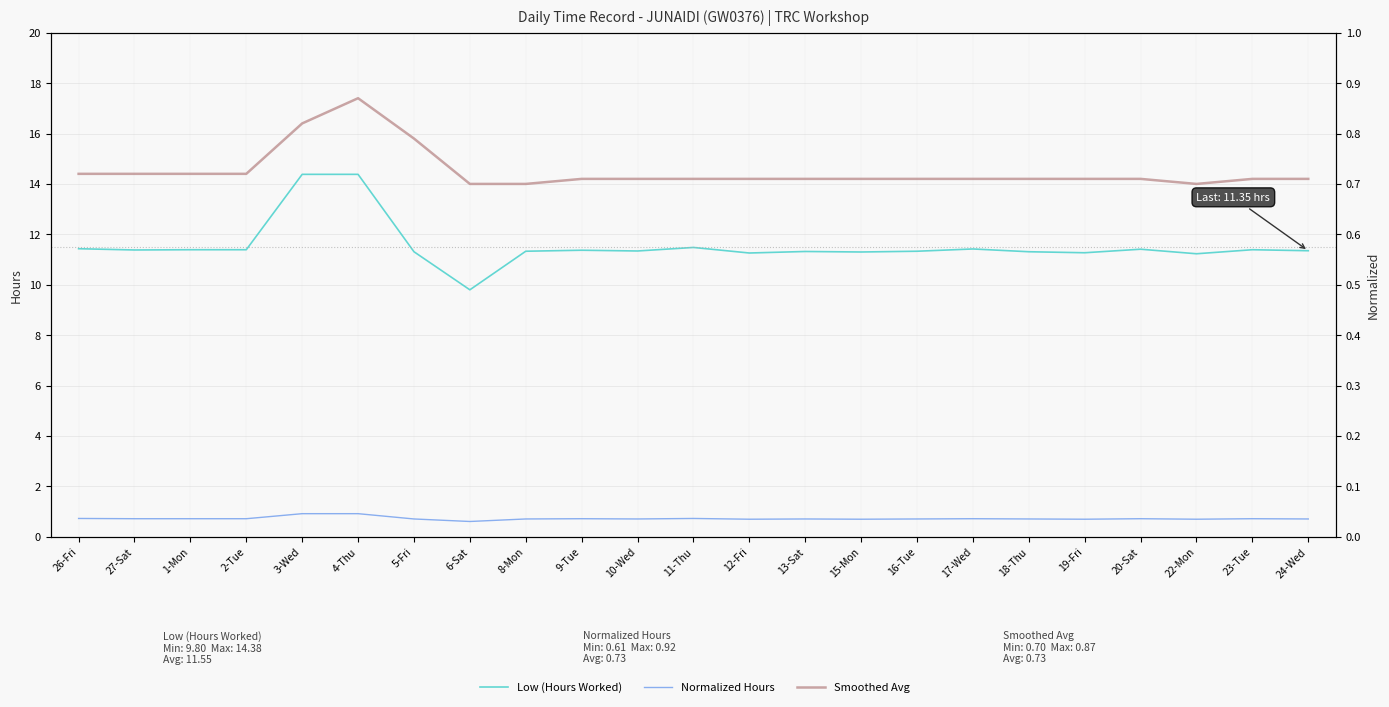

The Normalized Hours series shows 1.2 at 5-Fri. True or false?

False